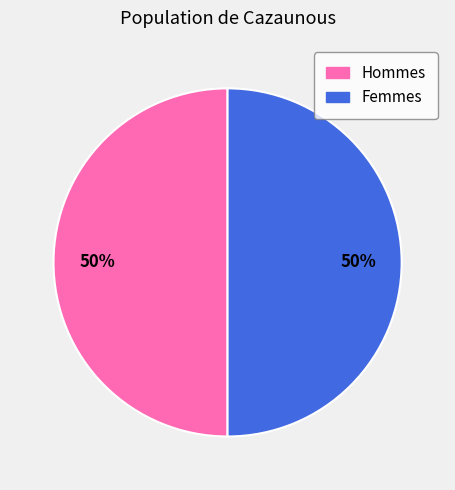

To the nearest percent, what is the average slice percentage?

50%